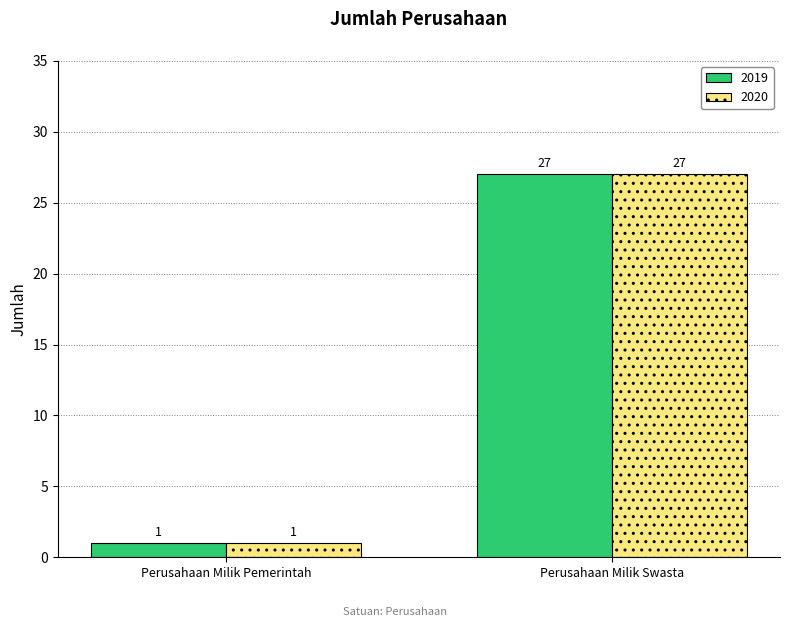

What is the value of the 2020 bar at the 2nd from the left?

27